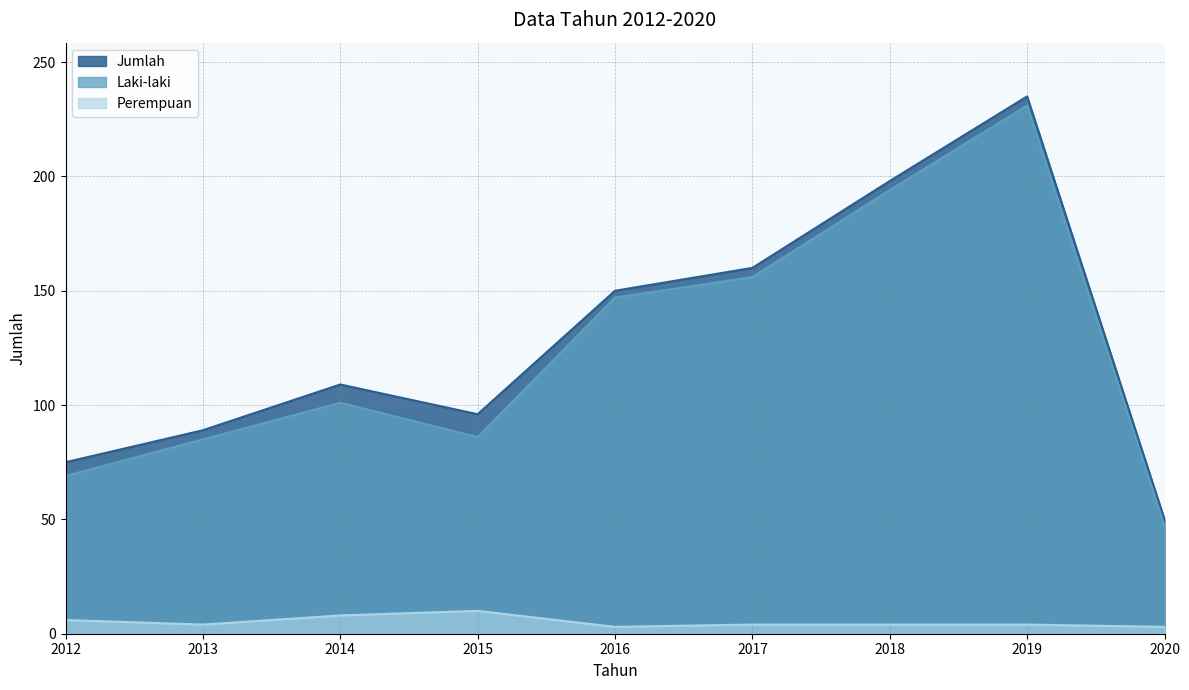

Where is the first local maximum for Laki-laki?

2014